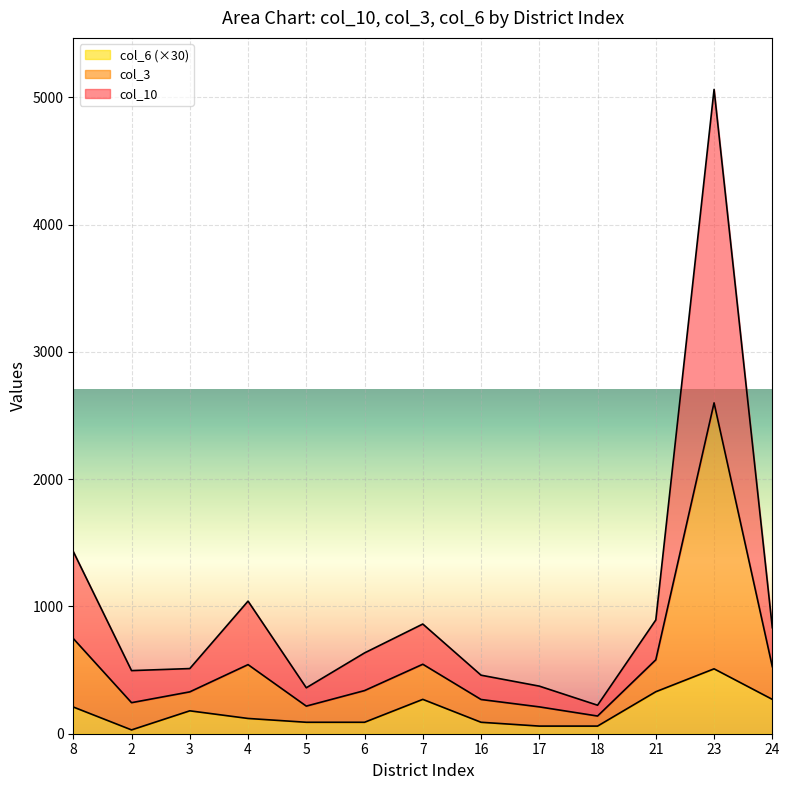

True or false: col_3 and col_6 cross at least once.

False